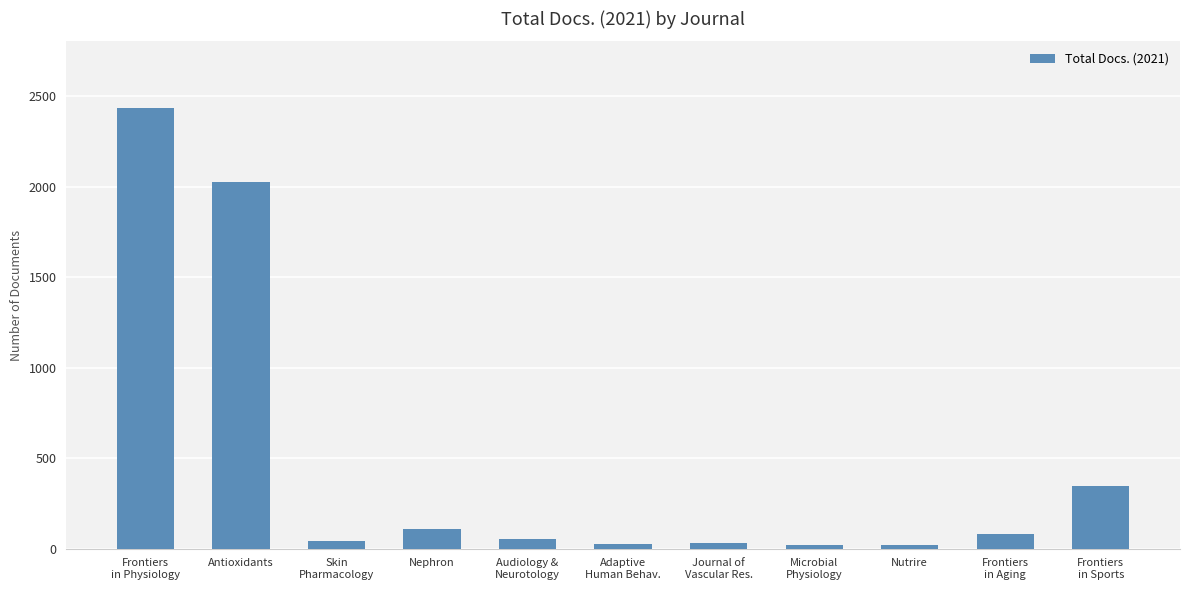

True or false: the data shows 1306 at Antioxidants.

False